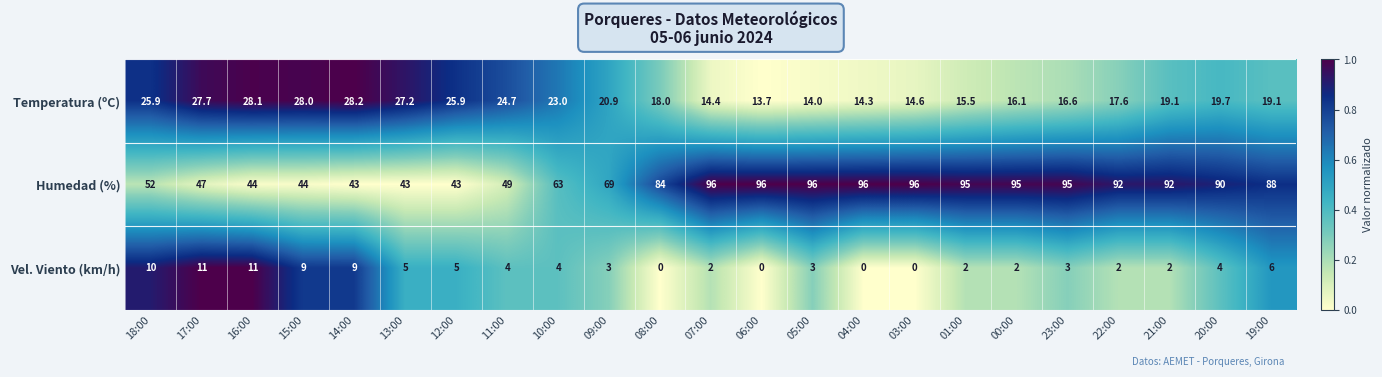

Rank the series by their average value, from lowest to highest.

Vel. Viento (km/h), Temperatura (ºC), Humedad (%)